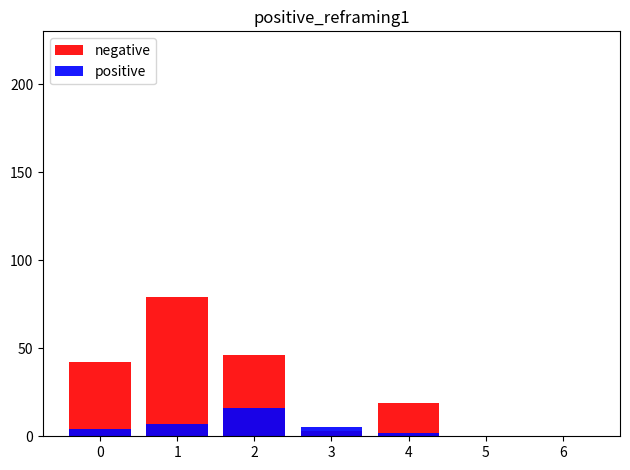

What is the value of the positive bar at the 3rd from the left?

16